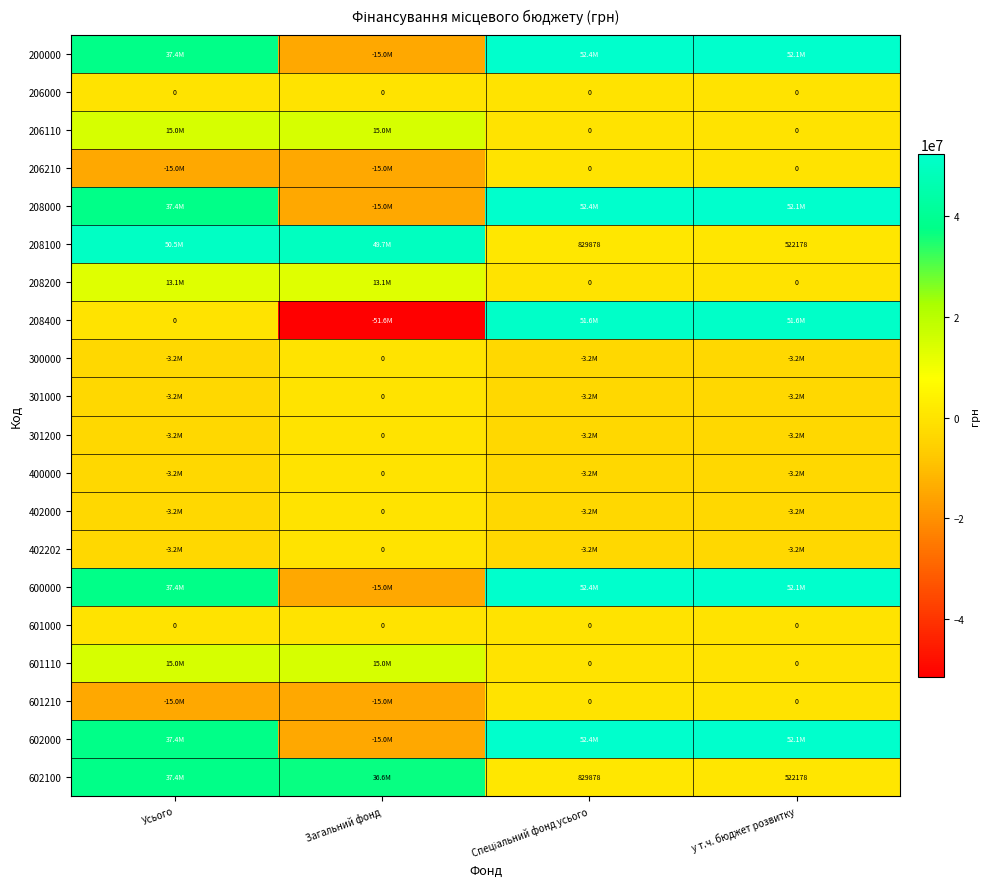

What is the difference between the maximum and minimum values in the 602100 series?

36902665.5